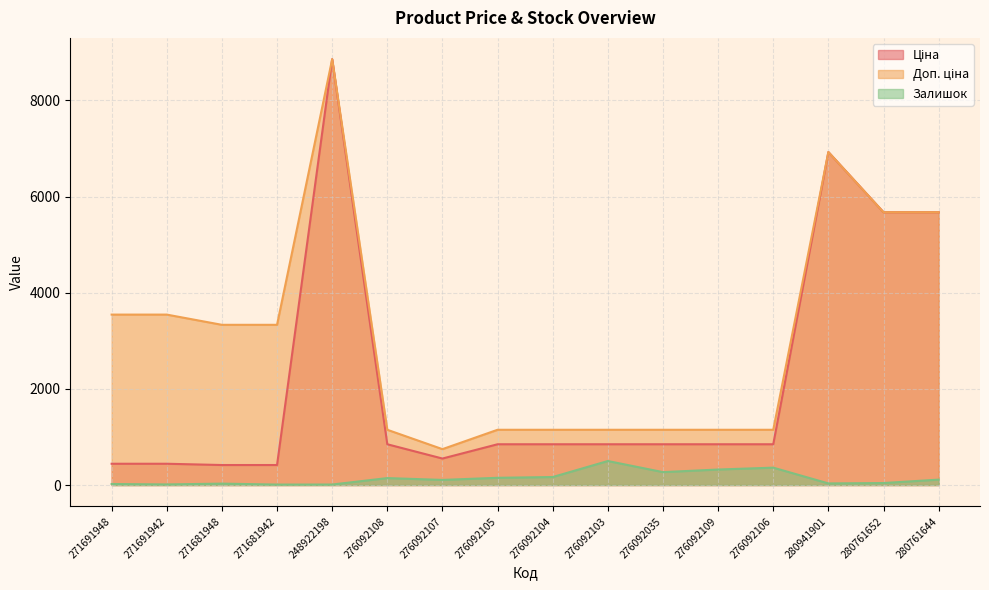

At how many categories does at least one series exceed 5190?

4